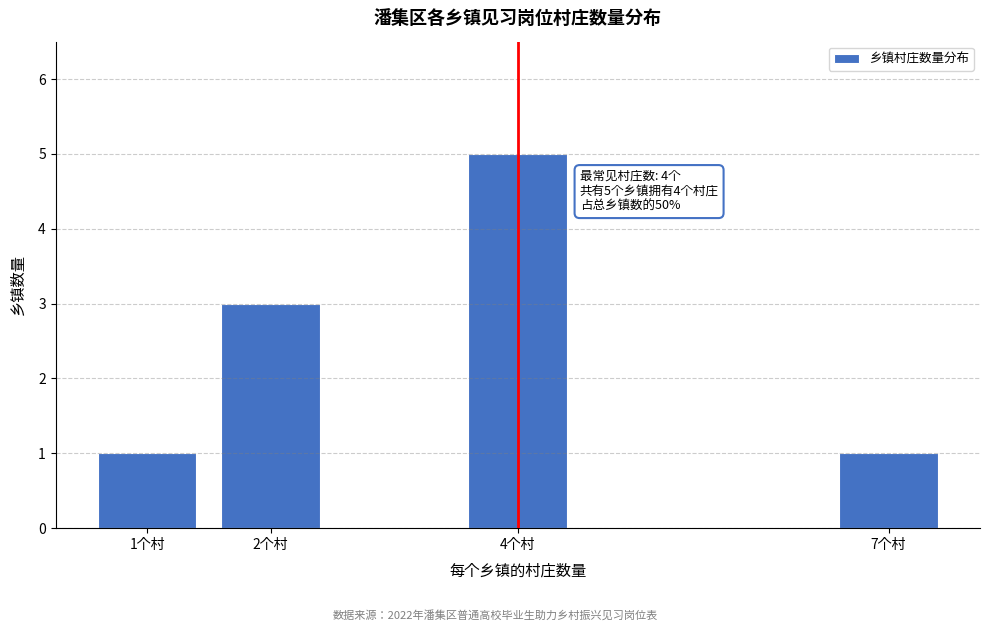

Reading left to right, what are all the values shown in this chart?

1个村=1	2个村=3	4个村=5	7个村=1